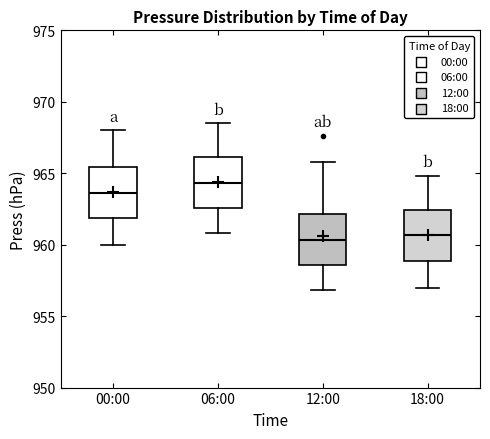

Which box's median line is the highest?

06:00